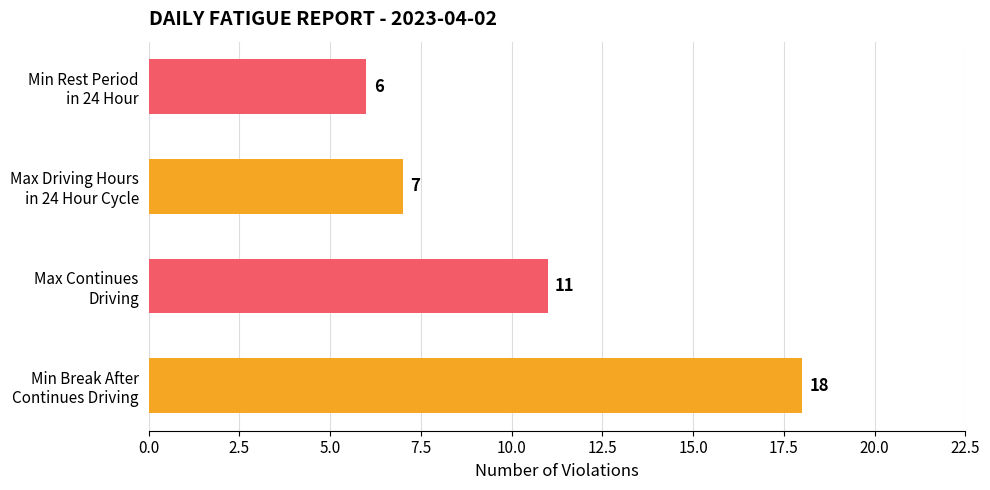

What is the difference between the maximum and minimum values?

12